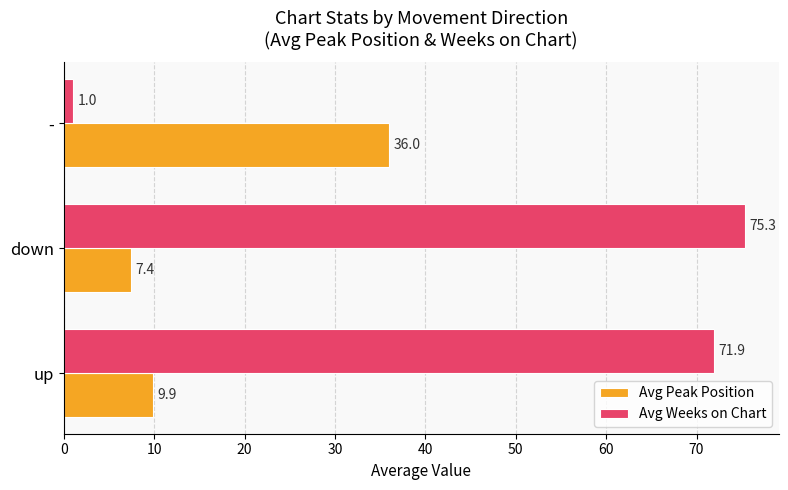

What is the maximum value for Avg Peak Position?

36.0